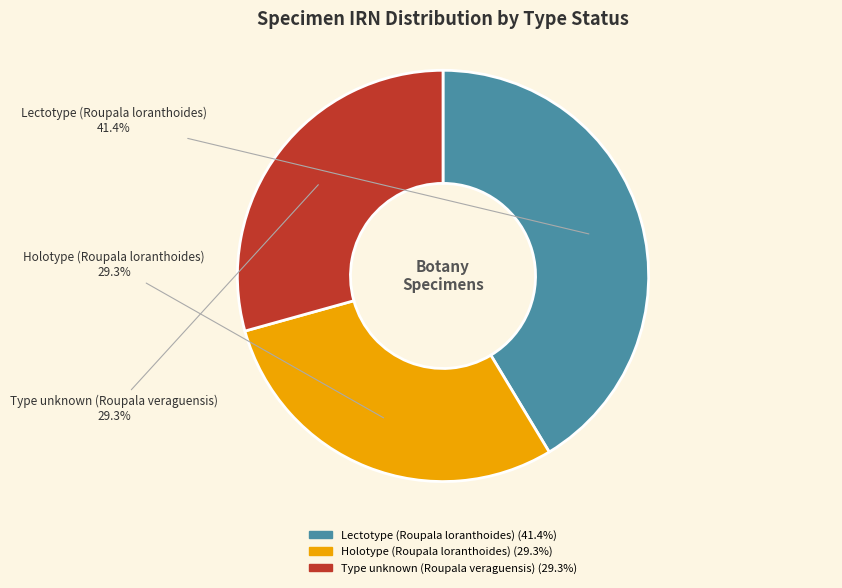

What is the ratio of the value at Holotype (Roupala loranthoides) to the value at Lectotype (Roupala loranthoides)?

0.7